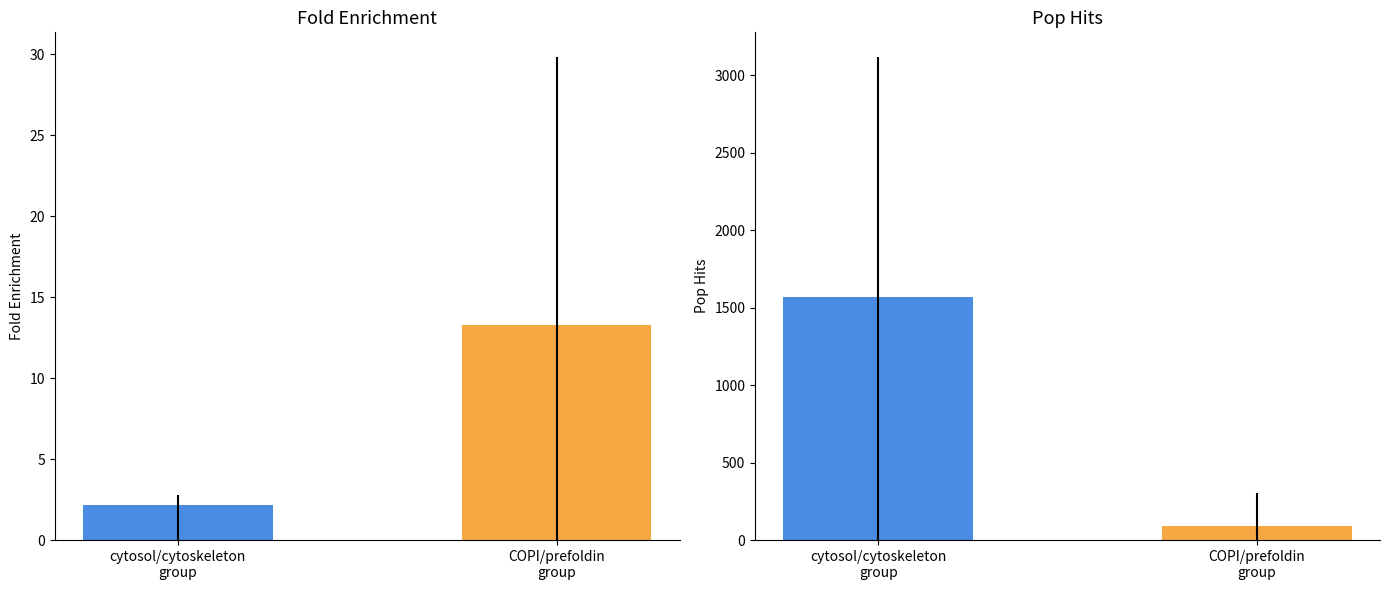

The value of Fold Enrichment at prefoldin complex is 16.0. True or false?

False